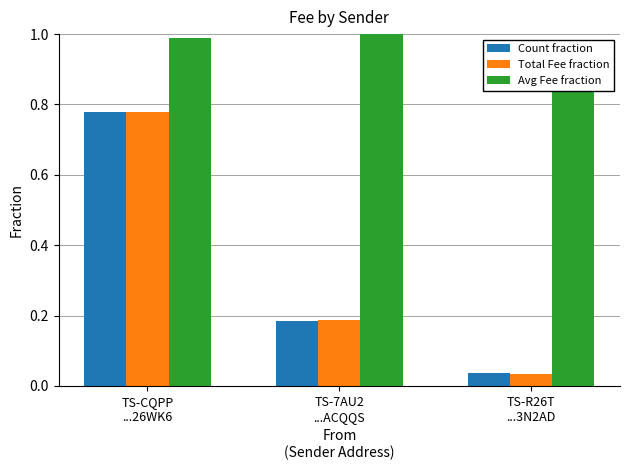

Reading left to right, transcribe all the data shown in this chart.

Count fraction: TS-CQPP
...26WK6=0.8	TS-7AU2
...ACQQS=0.2	TS-R26T
...3N2AD=0.0
Total Fee fraction: TS-CQPP
...26WK6=0.8	TS-7AU2
...ACQQS=0.2	TS-R26T
...3N2AD=0.0
Avg Fee fraction: TS-CQPP
...26WK6=1.0	TS-7AU2
...ACQQS=1.0	TS-R26T
...3N2AD=0.9